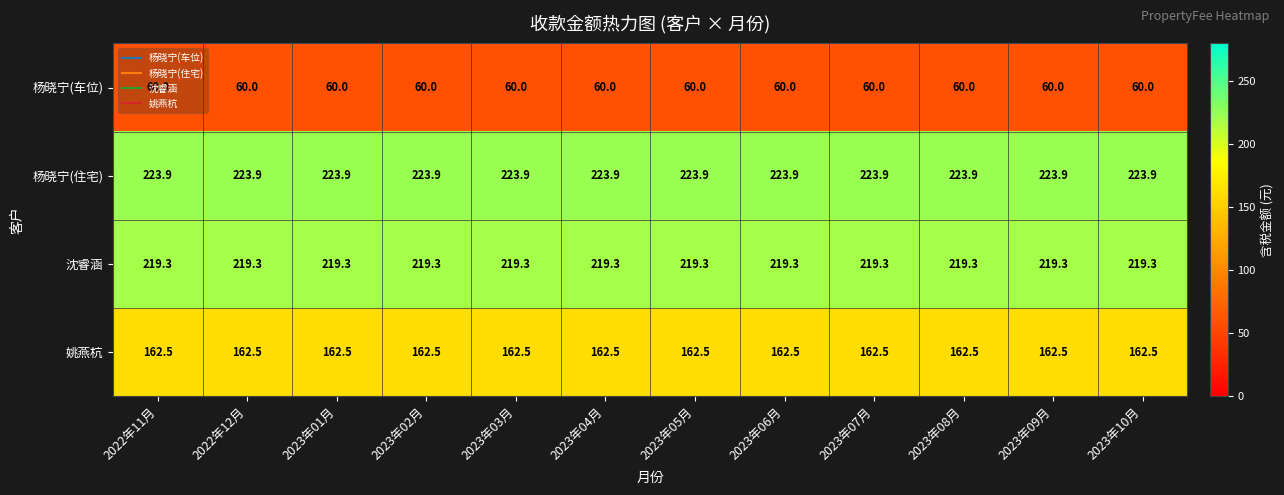

The value of 姚燕杭 at 2023年09月 is 277.3. True or false?

False